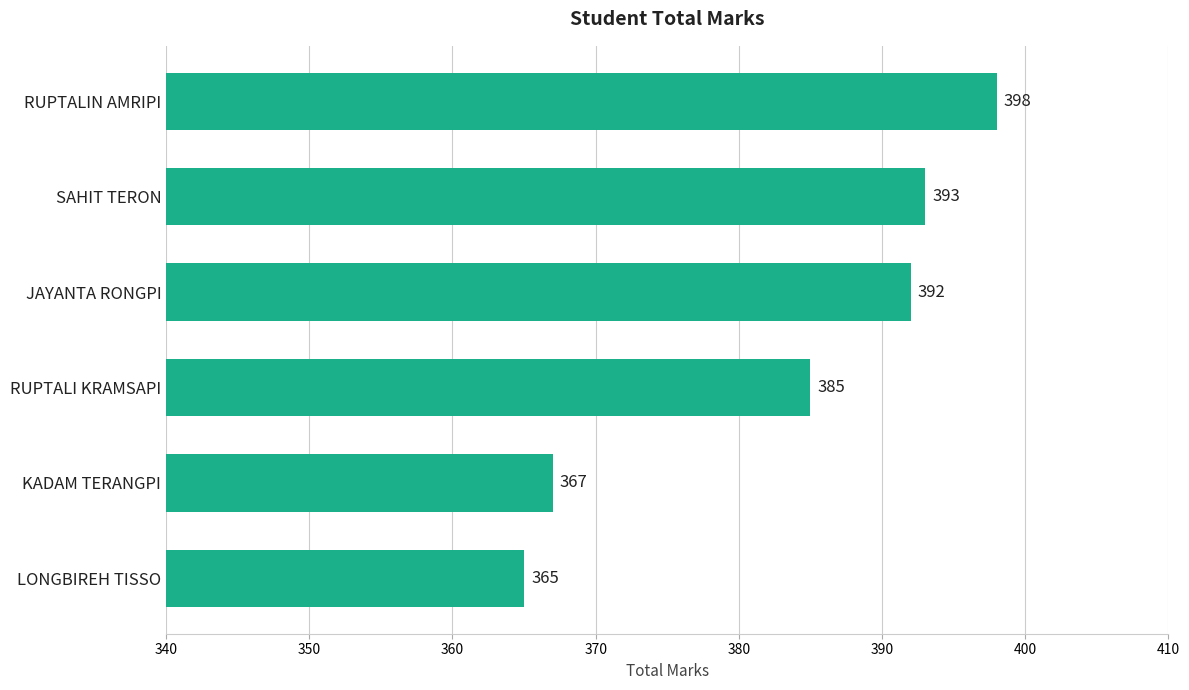

Reading top to bottom, what are all the values shown in this chart?

398	393	392	385	367	365